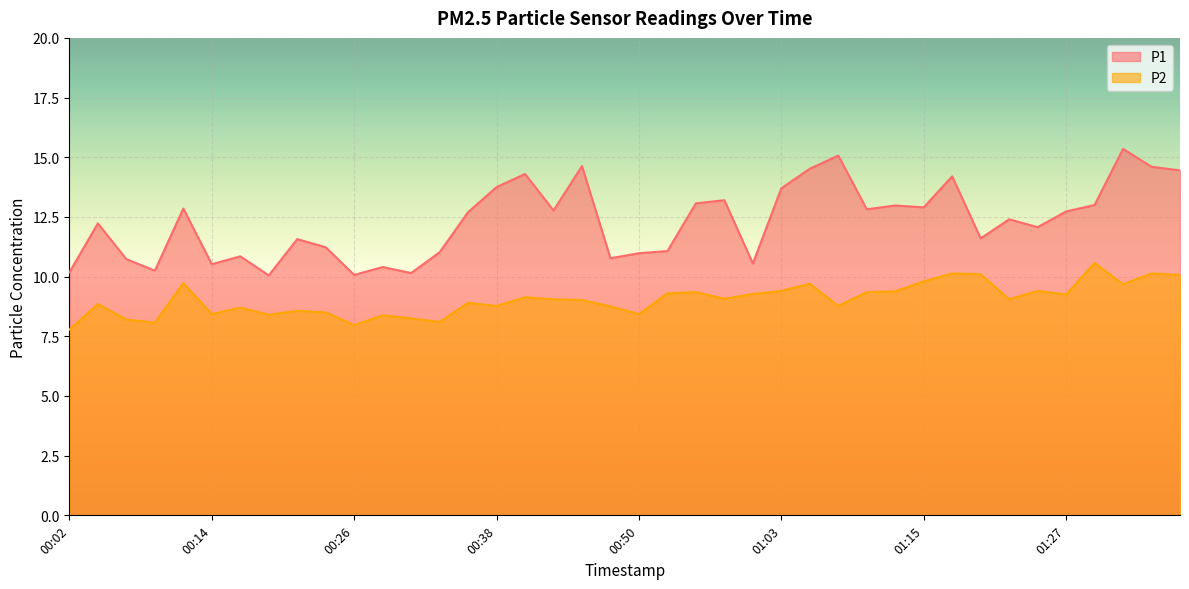

Where is the first local maximum for P2?

00:04